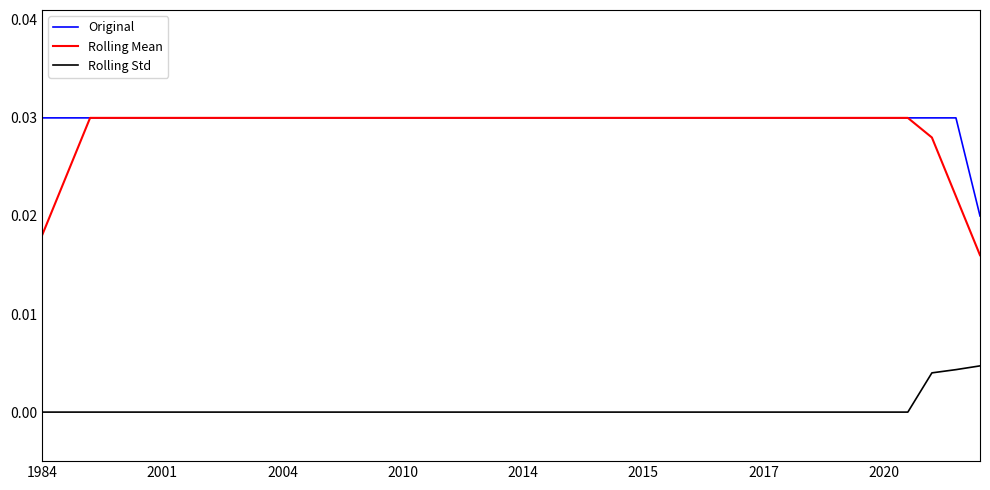

True or false: Rolling Std and Rolling Mean intersect in this chart.

False